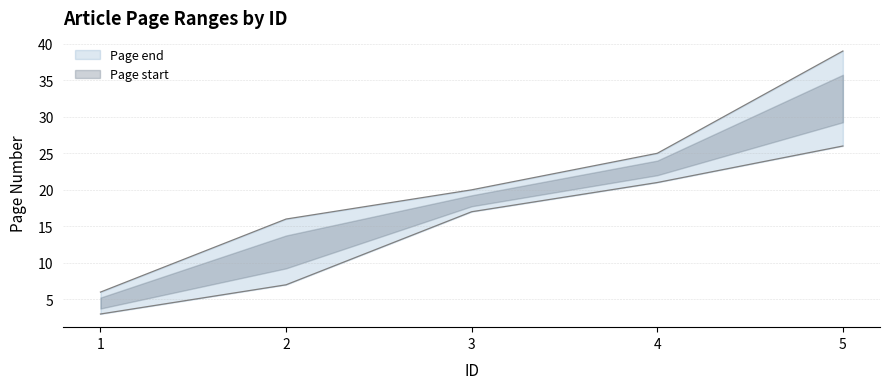

What is the value of the Page end point at the 3rd from the left?

20